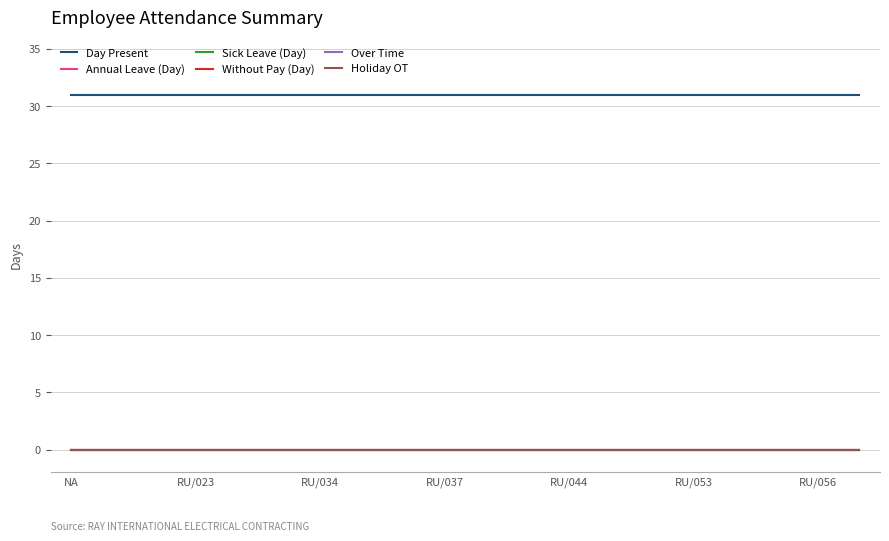

At how many categories does at least one series exceed 26?

20